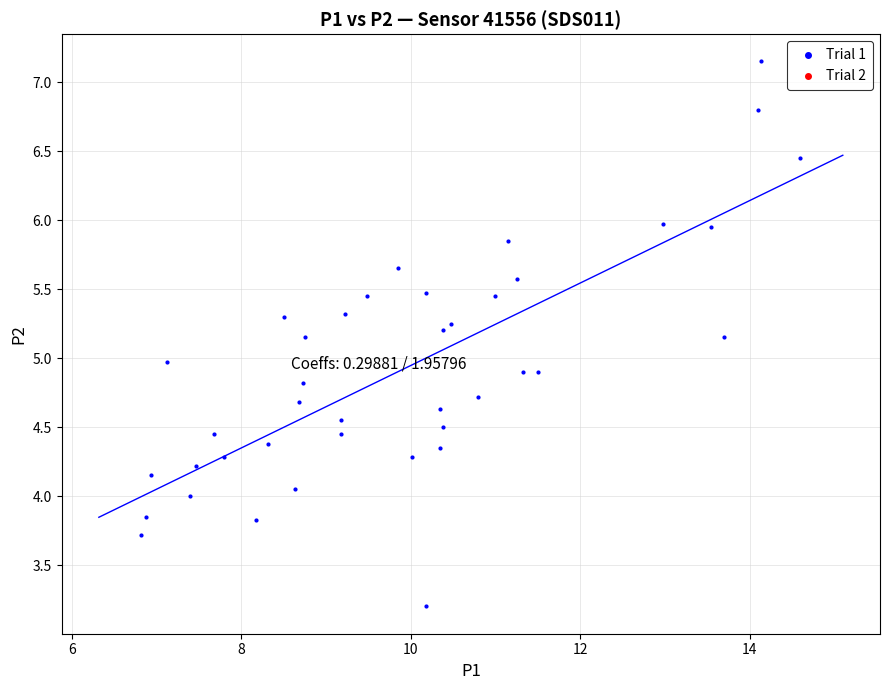

What is the range of X values (max minus min)?

7.8